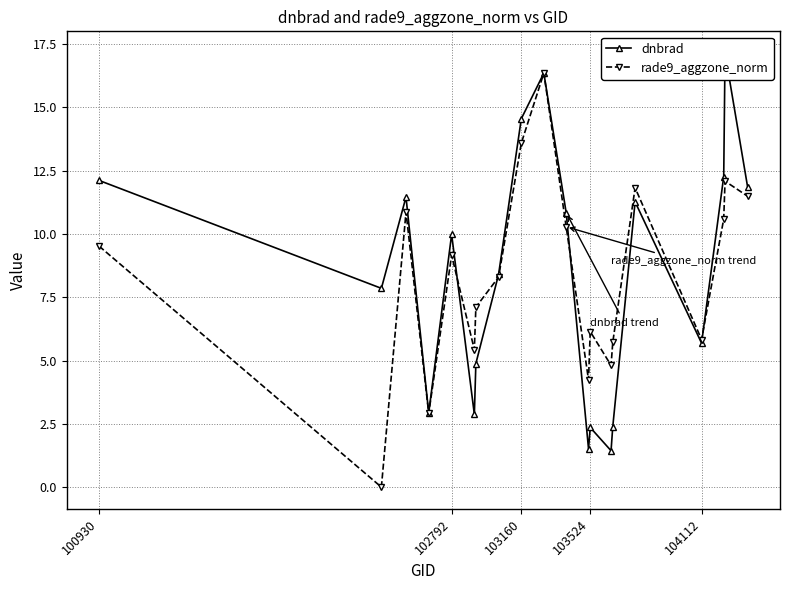

True or false: rade9_aggzone_norm has a value of 7.2 at 103160.

False